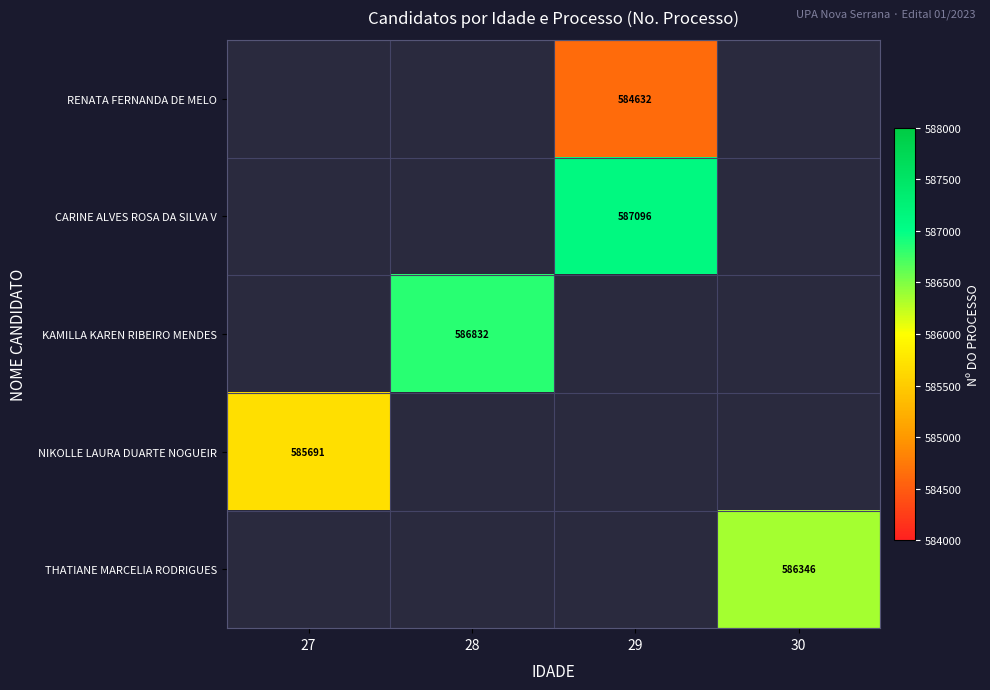

The value of NIKOLLE LAURA DUARTE NOGUEIR at 27 is 585691.0. True or false?

True